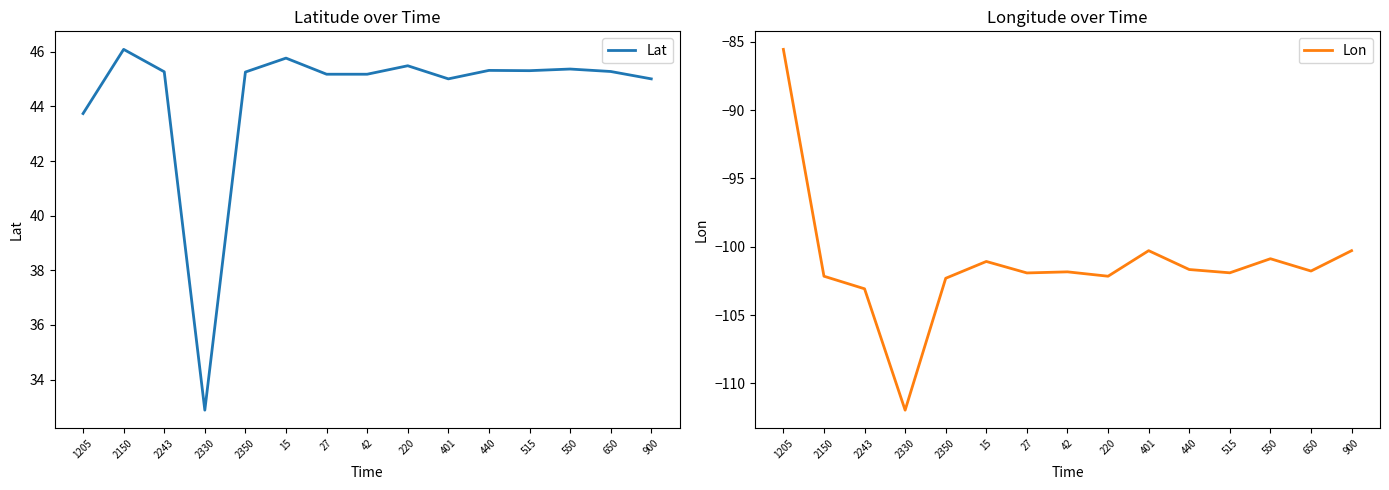

Reading left to right, list all the values displayed in this chart.

Lat: 43.7	46.1	45.3	32.9	45.3	45.8	45.2	45.2	45.5	45.0	45.3	45.3	45.4	45.3	45.0
Lon: -85.6	-102.2	-103.1	-112.0	-102.3	-101.1	-101.9	-101.8	-102.2	-100.3	-101.7	-101.9	-100.9	-101.8	-100.3